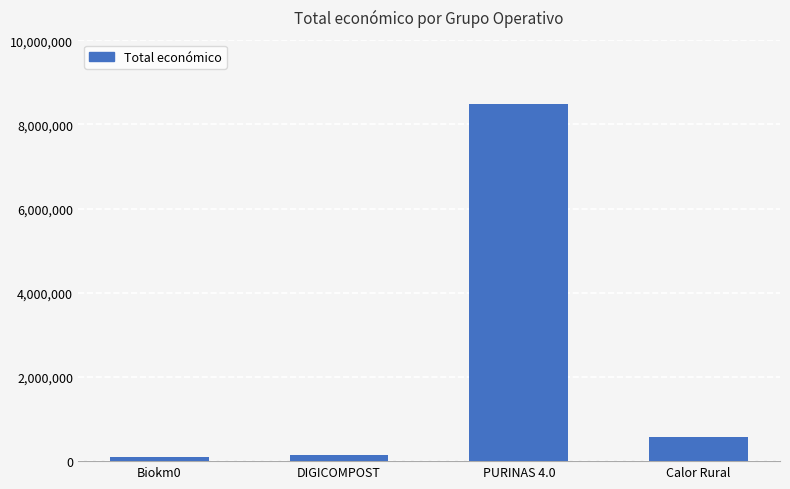

What is the change in value from PURINAS 4.0 to Calor Rural?

-7919164